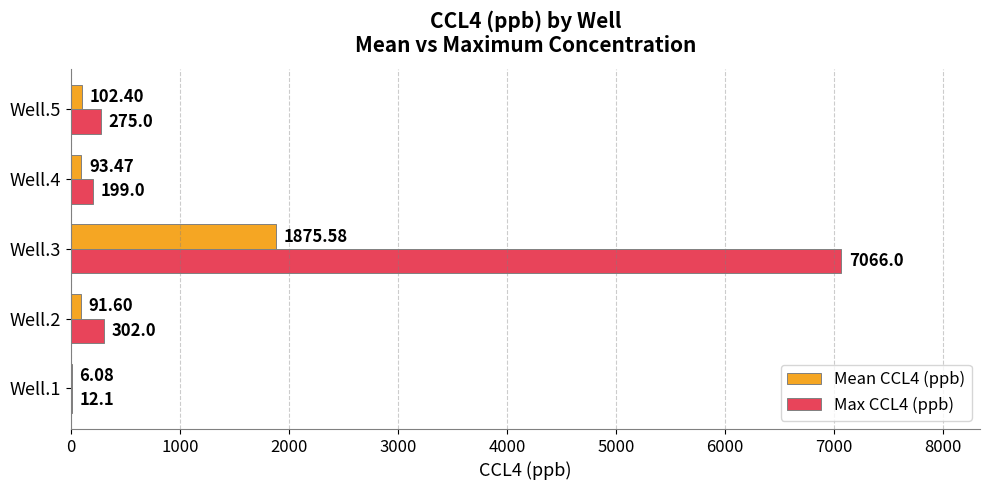

At which label is Max CCL4 (ppb) closest to 3539?

Well.2